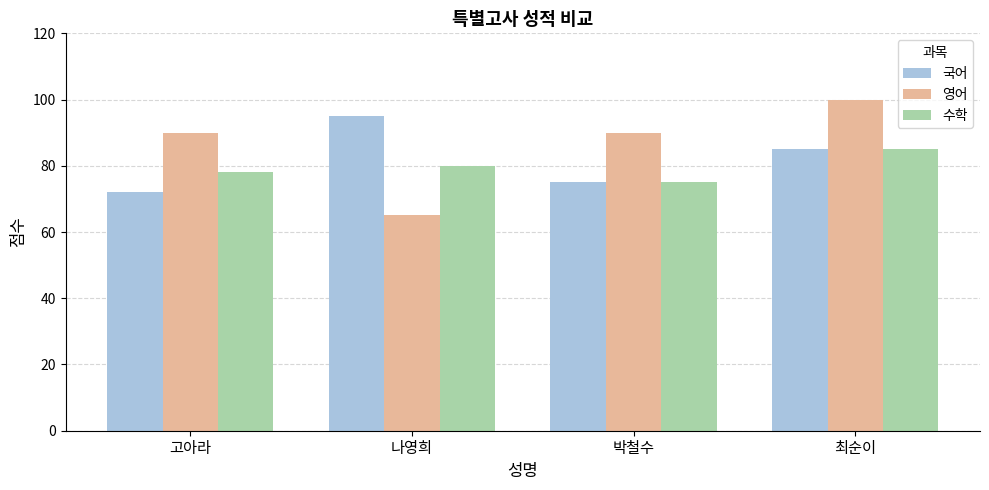

What are all the series names shown in the legend?

국어, 영어, 수학